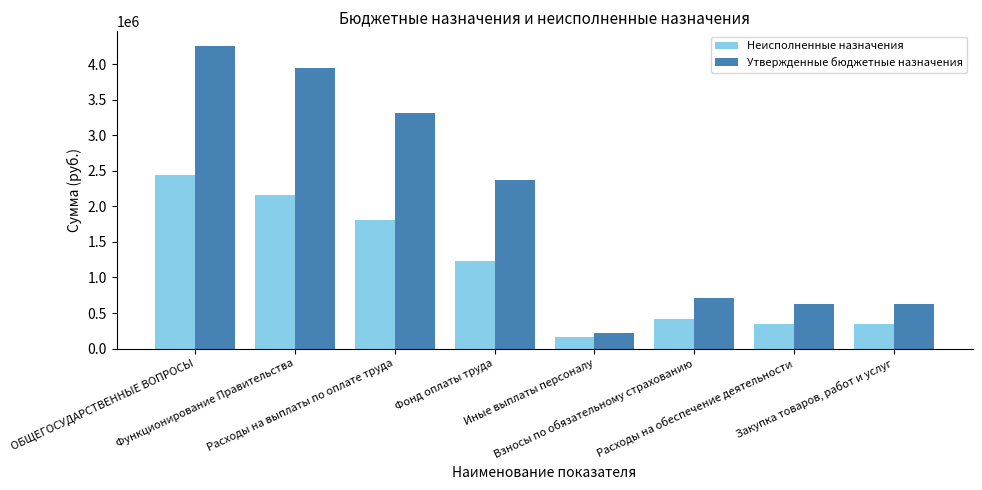

How many bars are there in total?

16